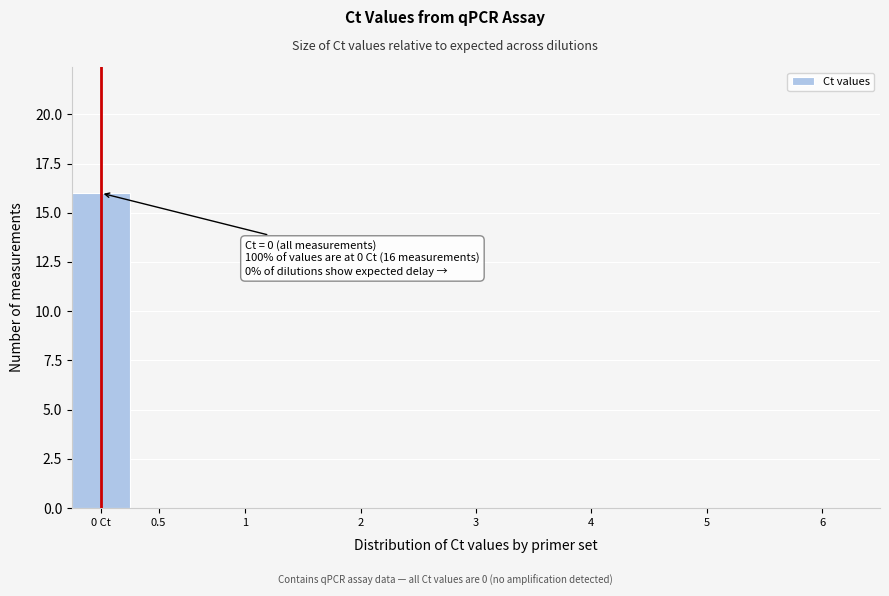

Reading left to right, extract all data points from this chart.

0 Ct=16	0.5=0	1=0	2=0	3=0	4=0	5=0	6=0